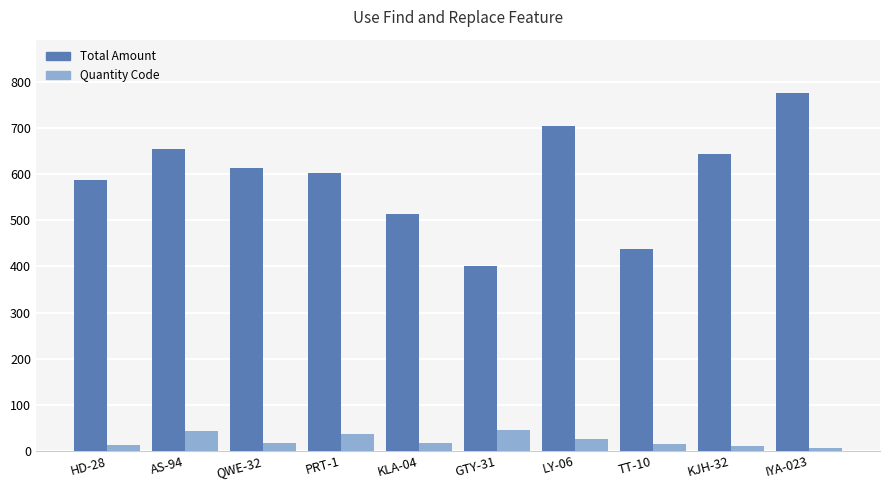

What is the value of the Total Amount bar at the 5th from the left?

513